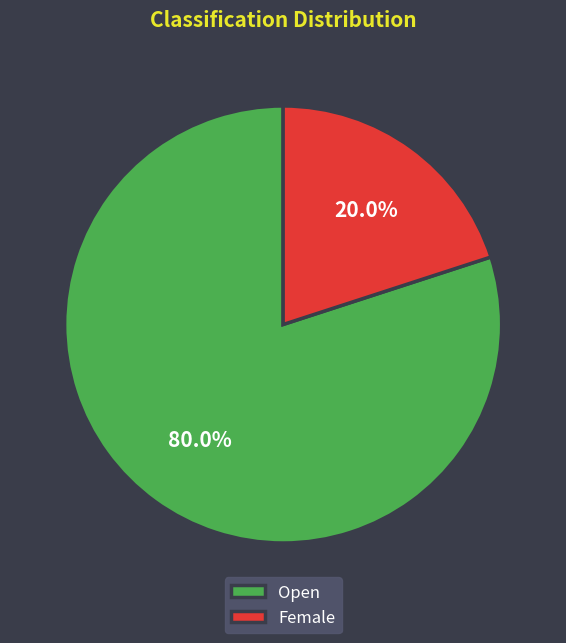

To the nearest percent, what percentage of the pie is Open?

80%